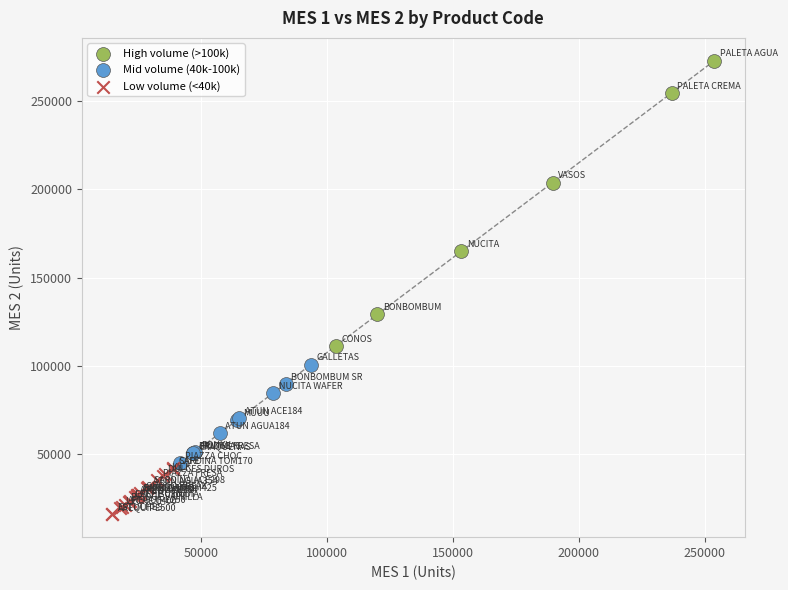

Which series contains the lowest Y value?

Low volume (<40k)